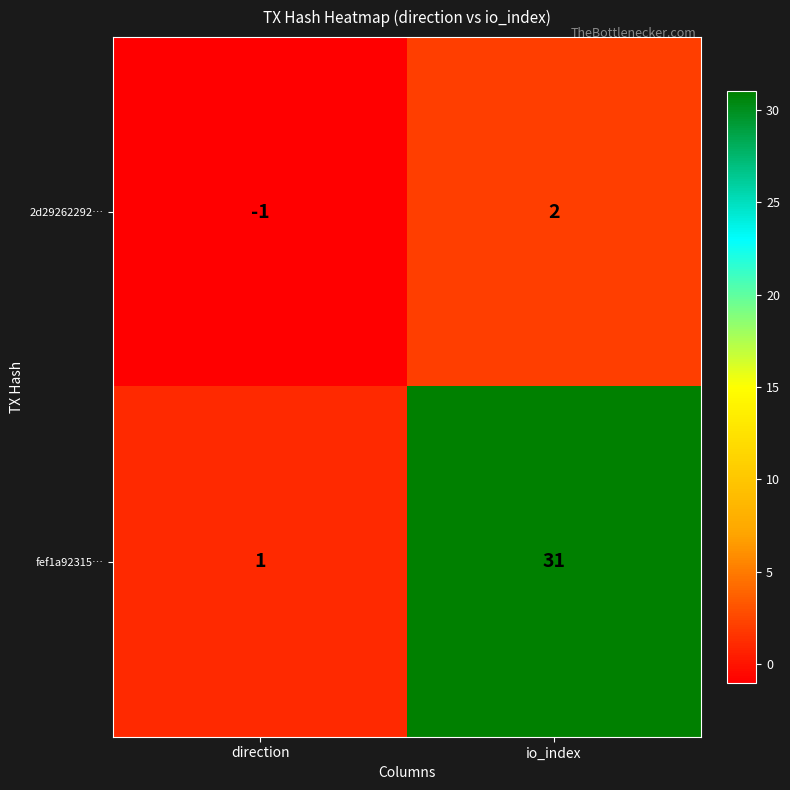

Reading left to right, what are all the values shown in this chart?

2d29262292…: direction=-1	io_index=2
fef1a92315…: direction=1	io_index=31